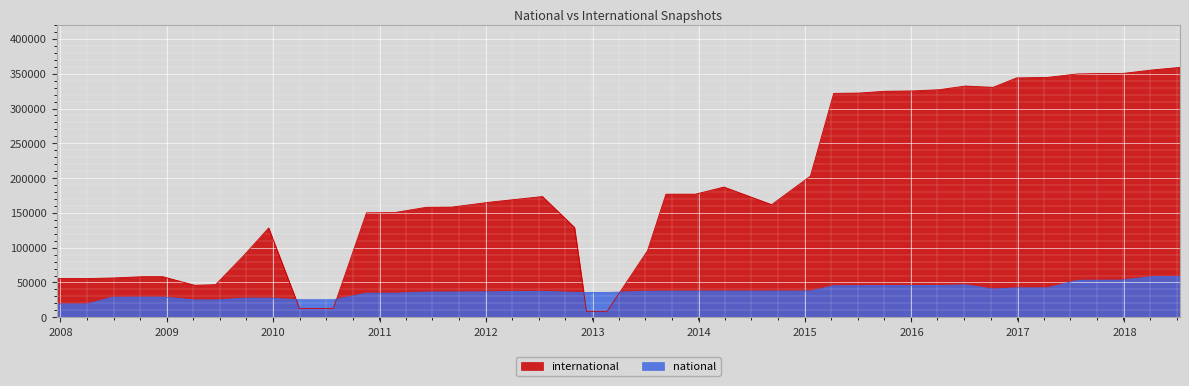

The national series shows 37821 at 2015-01-19. True or false?

True